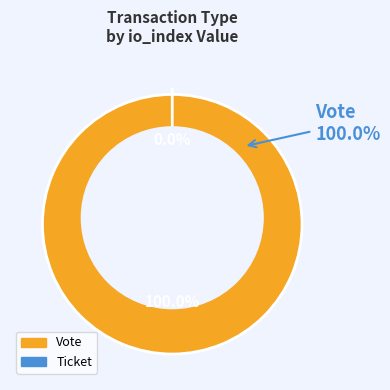

What is the largest slice in the pie chart?

Vote